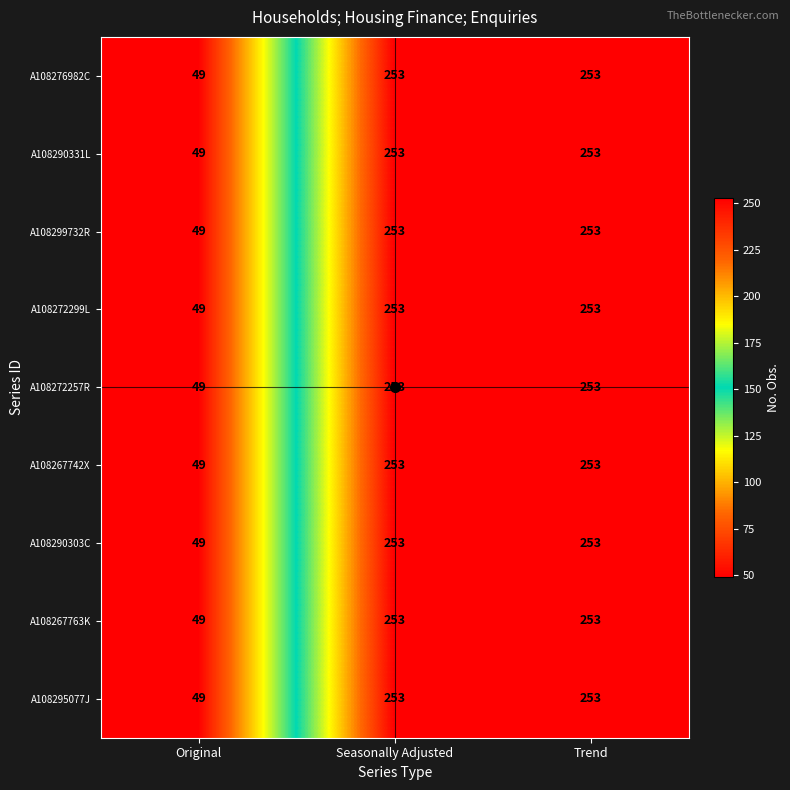

Is it true that A108290303C equals 253 at Trend?

True